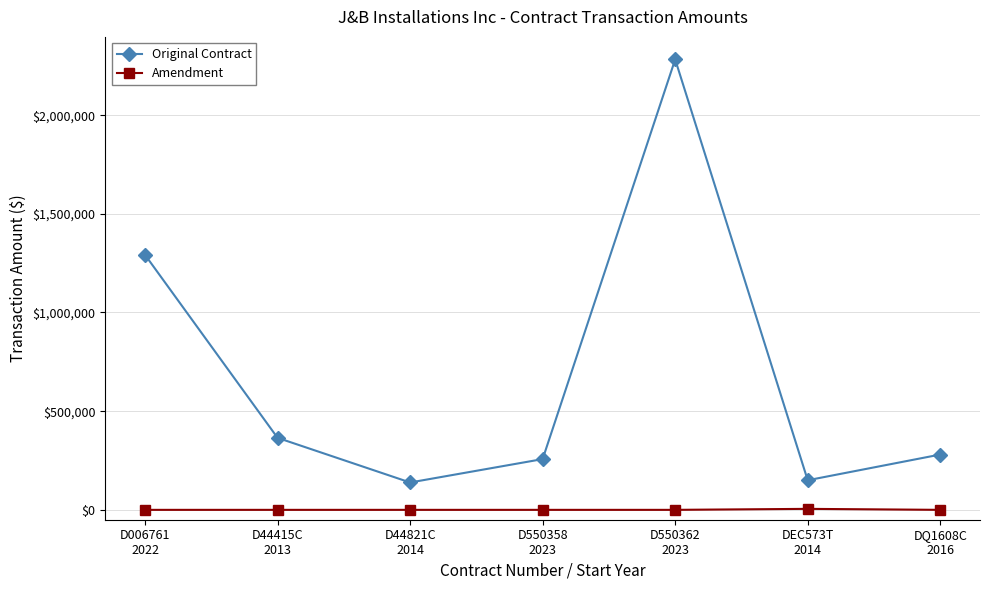

What is the difference between the maximum and minimum values in the Original Contract series?

2143750